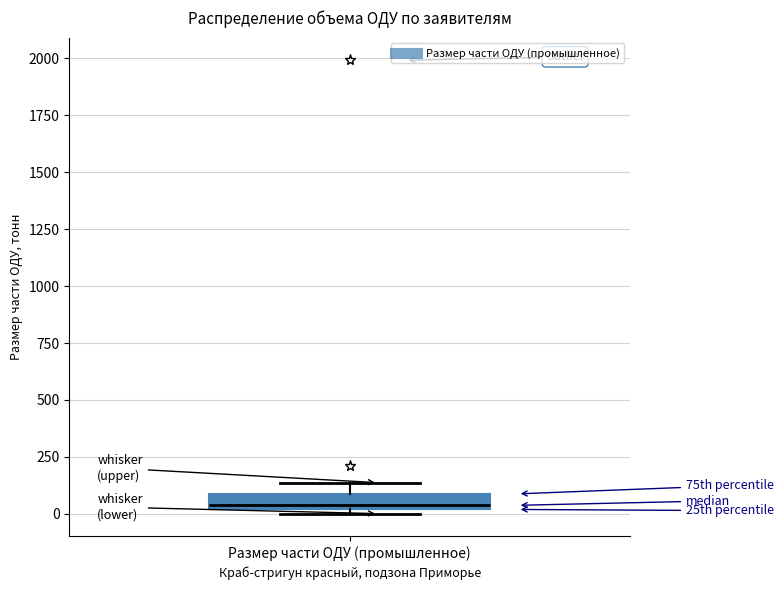

Where is the lower edge of the box for Размер части ОДУ (промышленное) on the y-axis? The values are not printed on the chart, so give them approximately, as read against the axis.

0